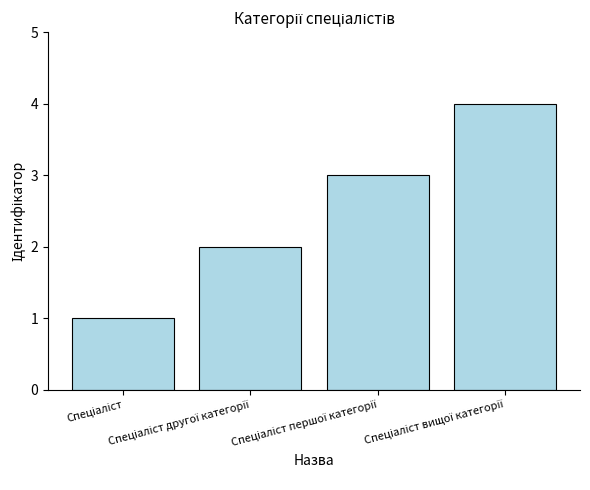

What is the maximum value shown in the chart?

4